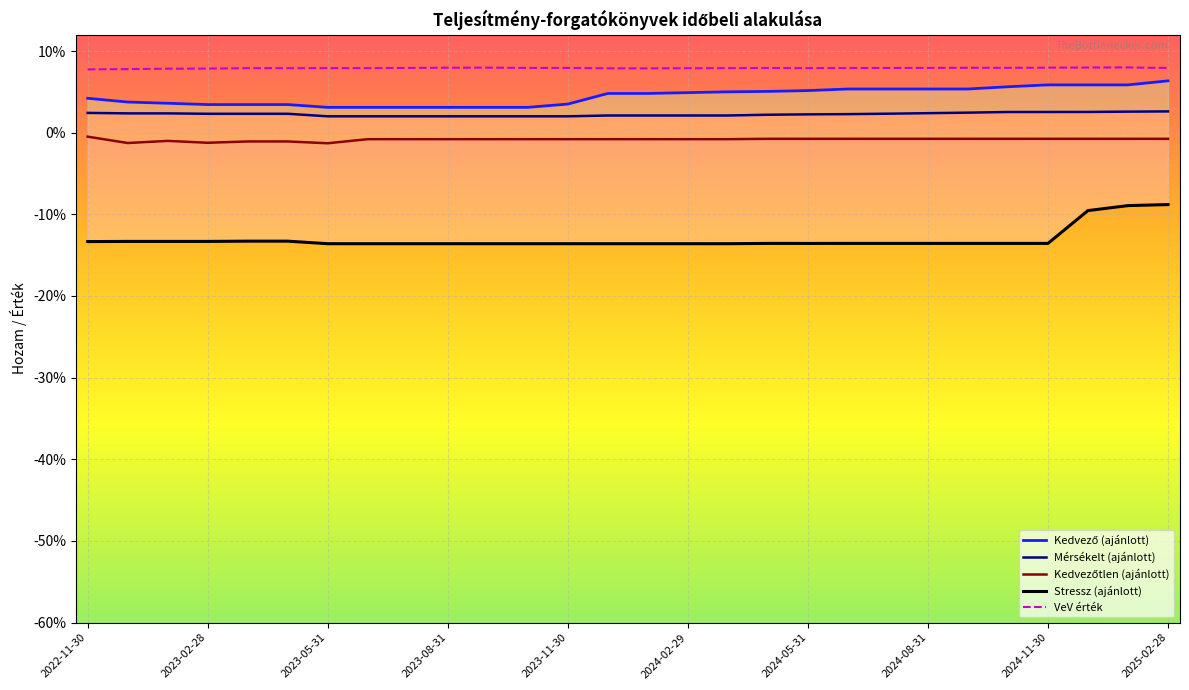

At 2024-05-31, list the series in order from smallest to largest.

Stressz (ajánlott), Kedvezőtlen (ajánlott), Mérsékelt (ajánlott), Kedvező (ajánlott), VeV érték